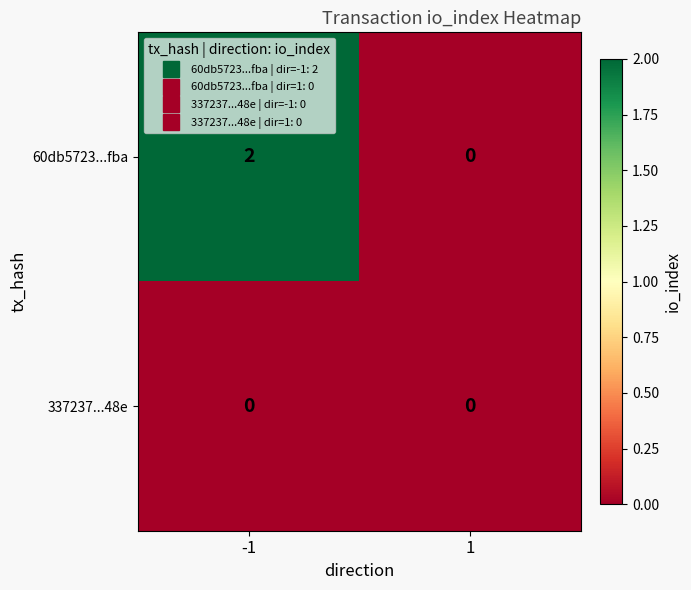

List the series in order of their overall mean, lowest first.

337237...48e, 60db5723...fba